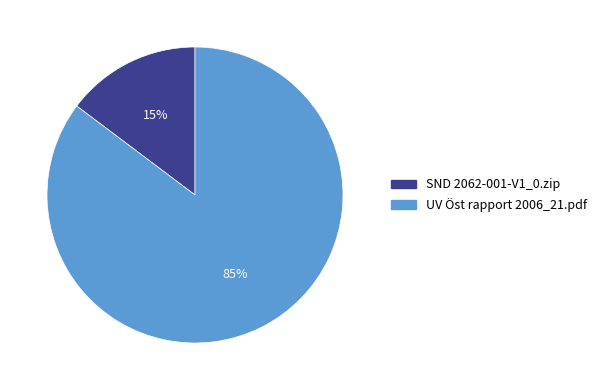

Which category has the biggest portion of the pie?

UV Öst rapport 2006_21.pdf